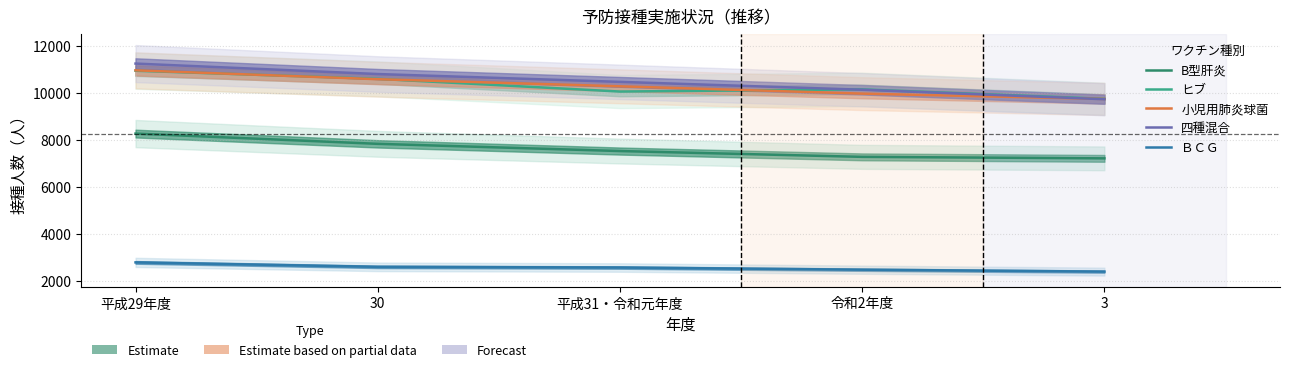

Rank the series at 3 from highest to lowest value.

ヒブ, 小児用肺炎球菌, 四種混合, B型肝炎, ＢＣＧ